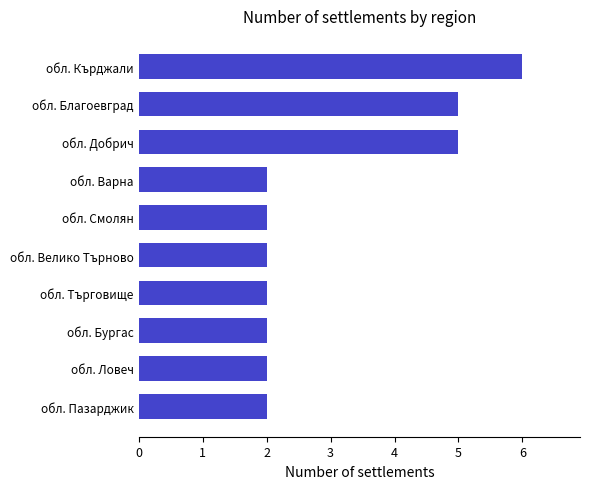

Is it true that the value at обл. Ловеч is 2?

True